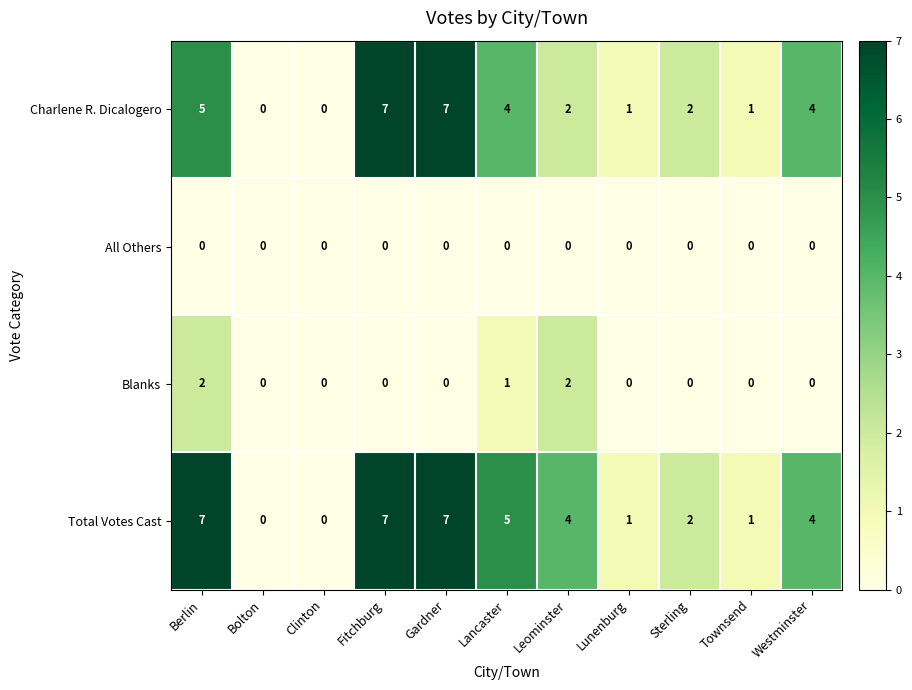

What is the difference between the maximum and minimum values in the Charlene R. Dicalogero series?

7